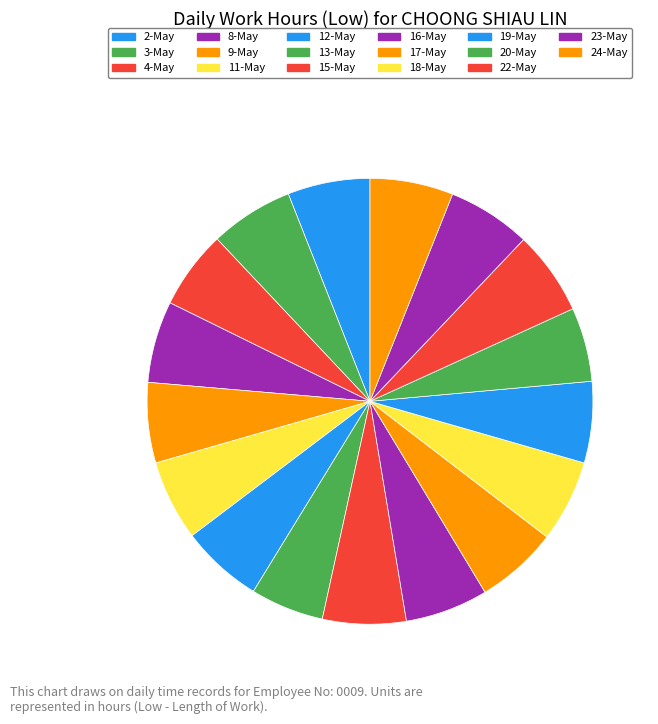

True or false: 12-May accounts for 6% of the total.

True